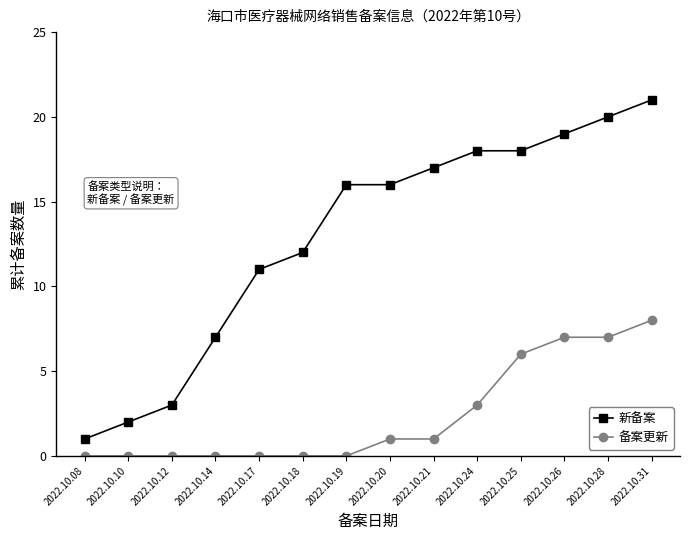

List the series in order of their overall mean, lowest first.

备案更新, 新备案